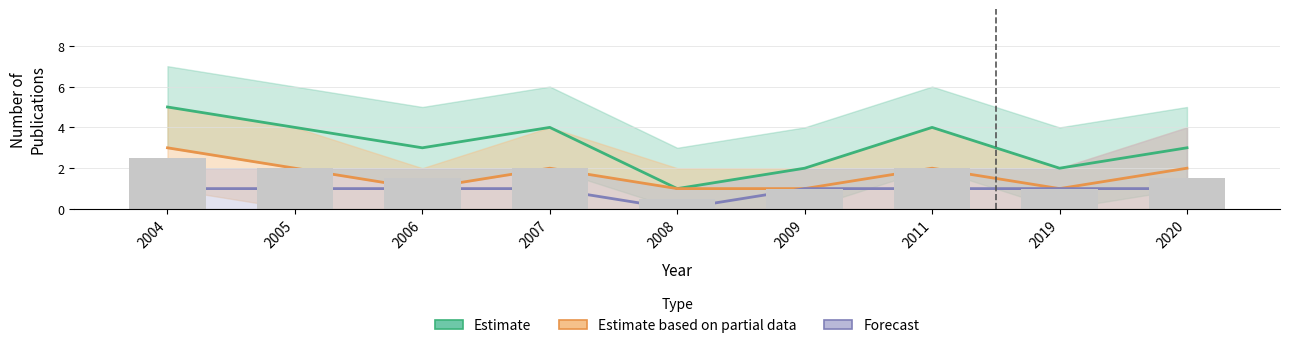

Which has a higher value, 2020 or 2004?

2004